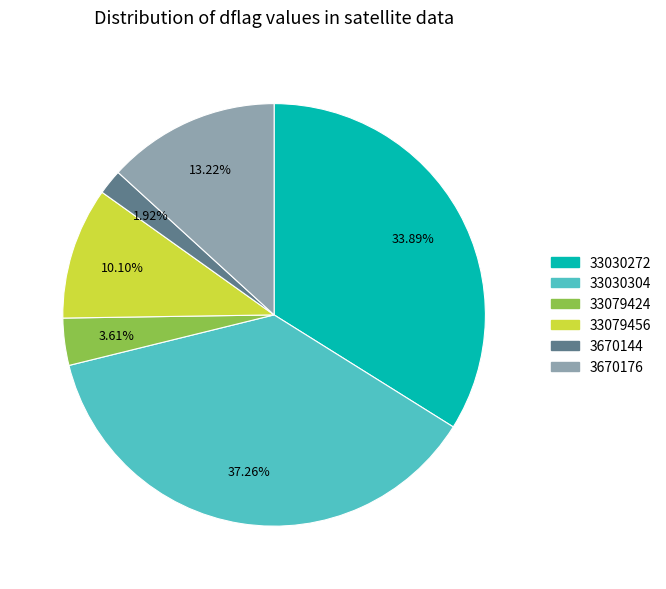

Count the number of slices in the pie.

6